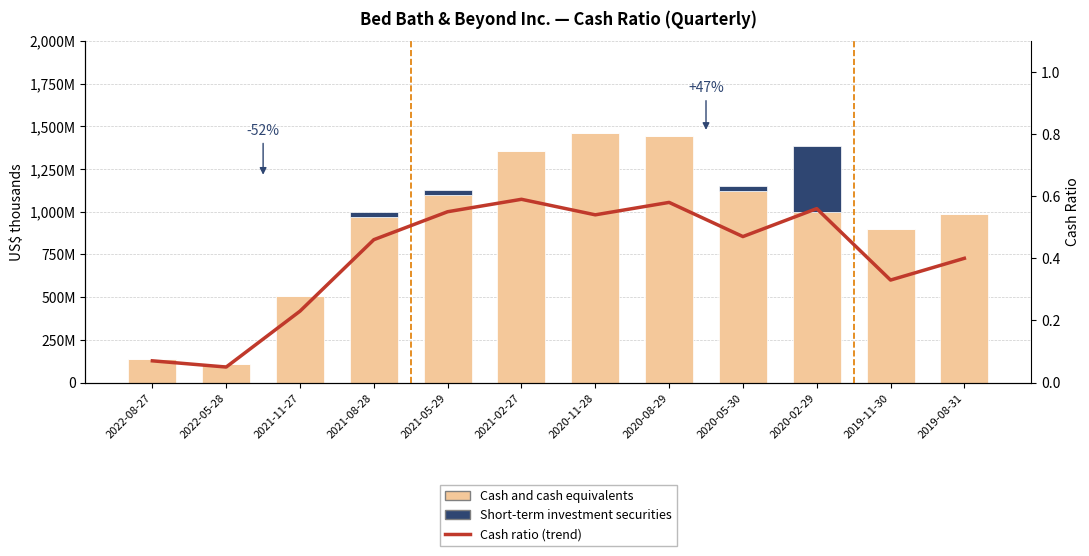

At which label is Cash and cash equivalents closest to 785077?

2019-11-30